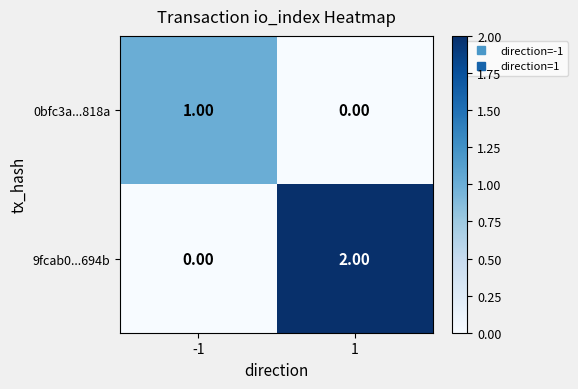

Is the value of 0bfc3a...818a at 1 greater than the value of 9fcab0...694b at 1?

No